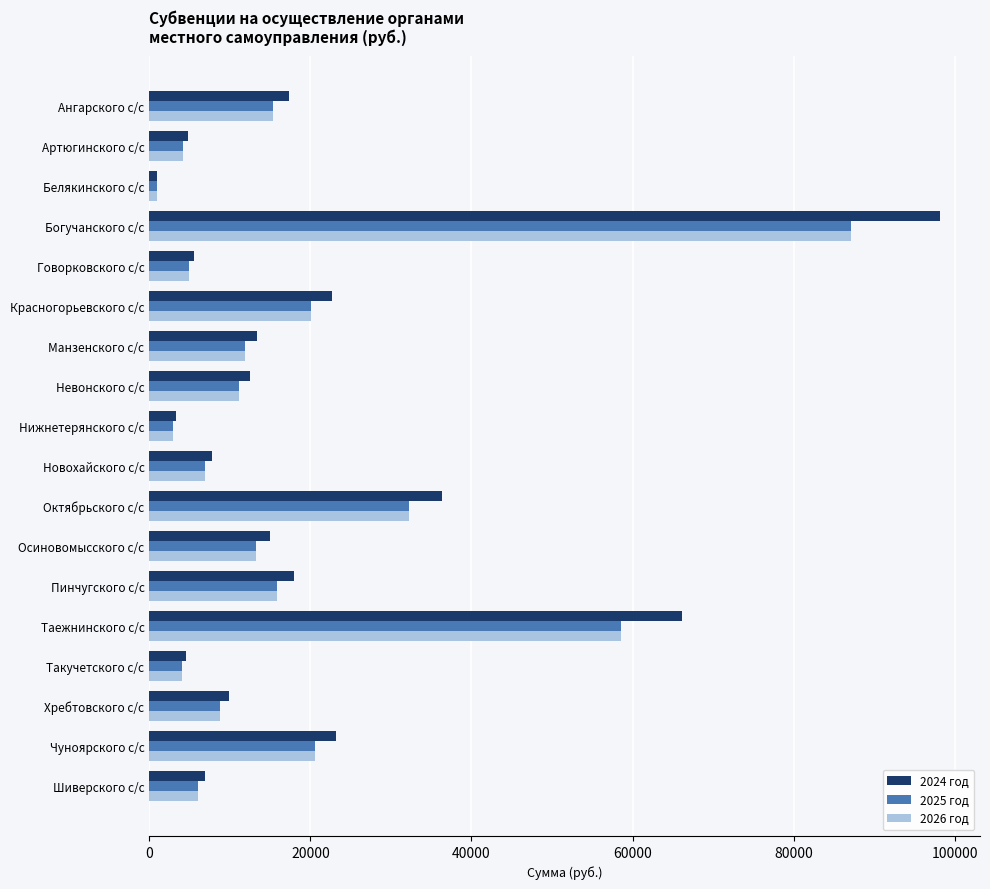

What is the maximum value shown in the chart?

98230